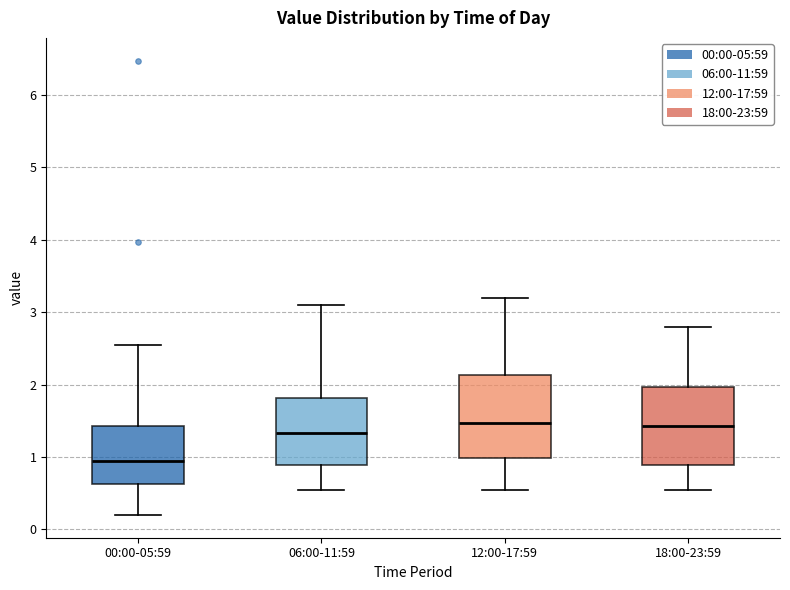

Where is the lower edge of the box for 00:00-05:59 on the y-axis? The values are not printed on the chart, so give them approximately, as read against the axis.

0.6